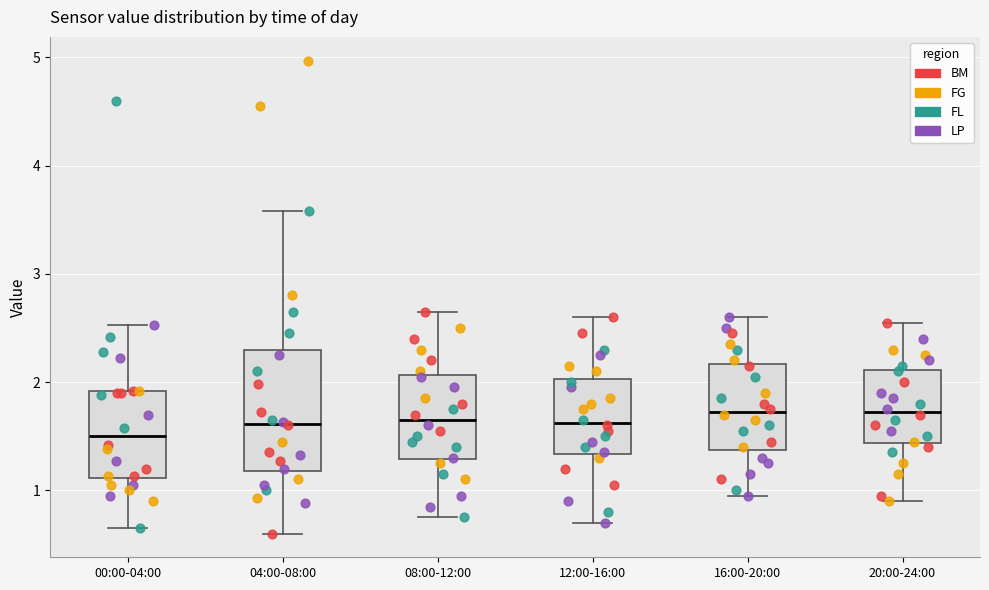

Where is the upper edge of the box for 20:00-24:00 on the y-axis? The values are not printed on the chart, so give them approximately, as read against the axis.

2.1